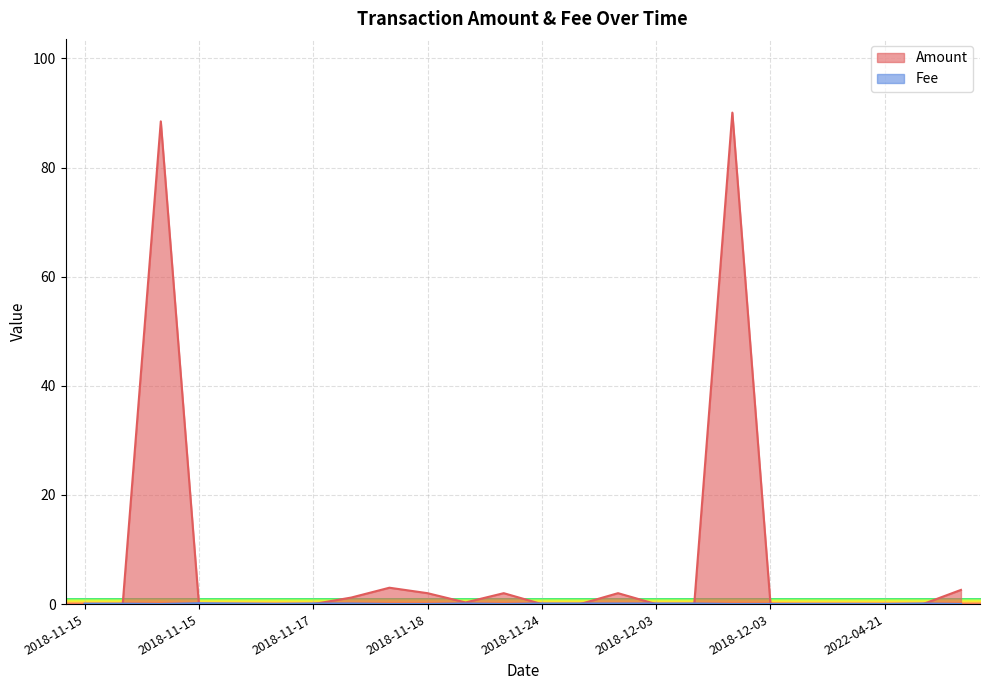

Where do Amount and Fee first cross each other?

2018-11-15 and 2018-11-15